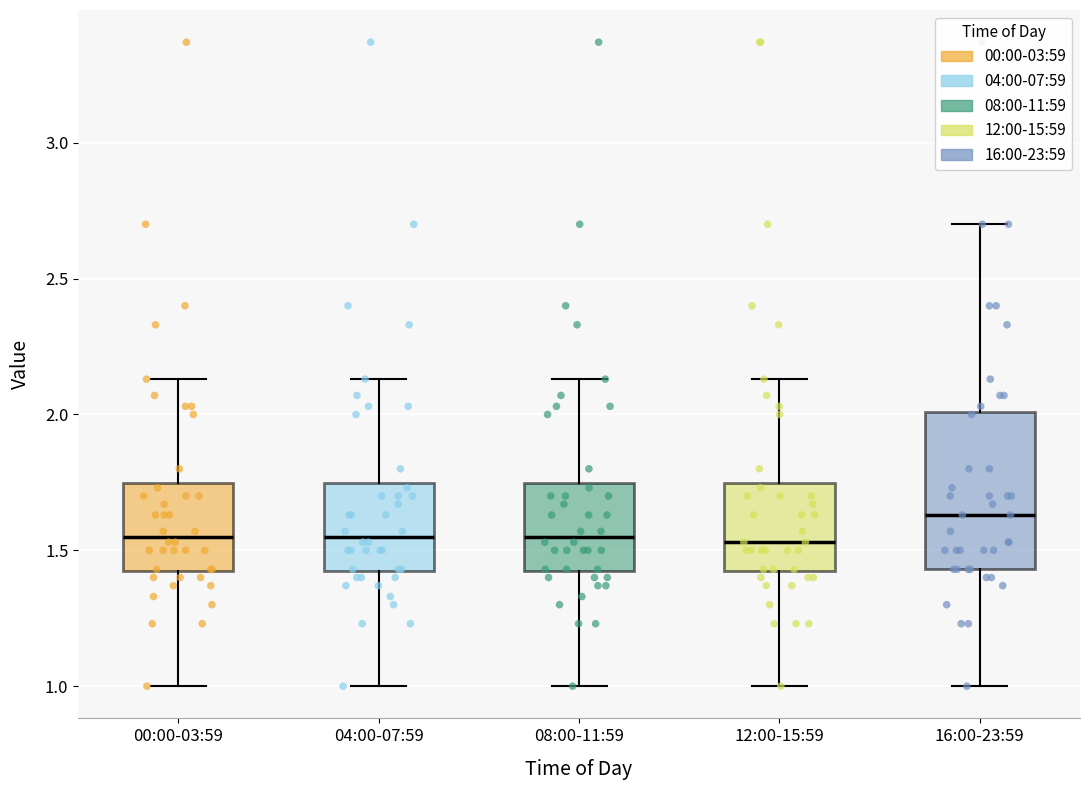

Reading left to right, read every box against the y-axis: the position of its median line, the range the box covers, and the ends of its whiskers. The values are not printed on the chart, so give them approximately, as read against the axis.

00:00-03:59: median 1.55, box 1.40 to 1.75, whiskers 1.00 to 2.15
04:00-07:59: median 1.55, box 1.40 to 1.75, whiskers 1.00 to 2.15
08:00-11:59: median 1.55, box 1.40 to 1.75, whiskers 1.00 to 2.15
12:00-15:59: median 1.55, box 1.40 to 1.75, whiskers 1.00 to 2.15
16:00-23:59: median 1.65, box 1.45 to 2.00, whiskers 1.00 to 2.70